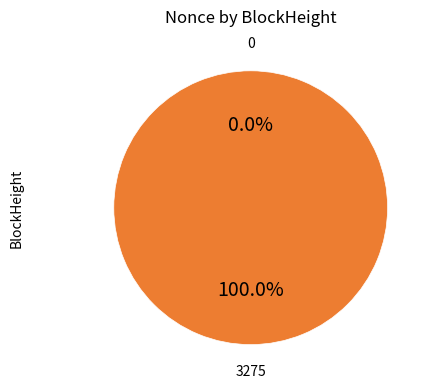

Count the number of slices in the pie.

2